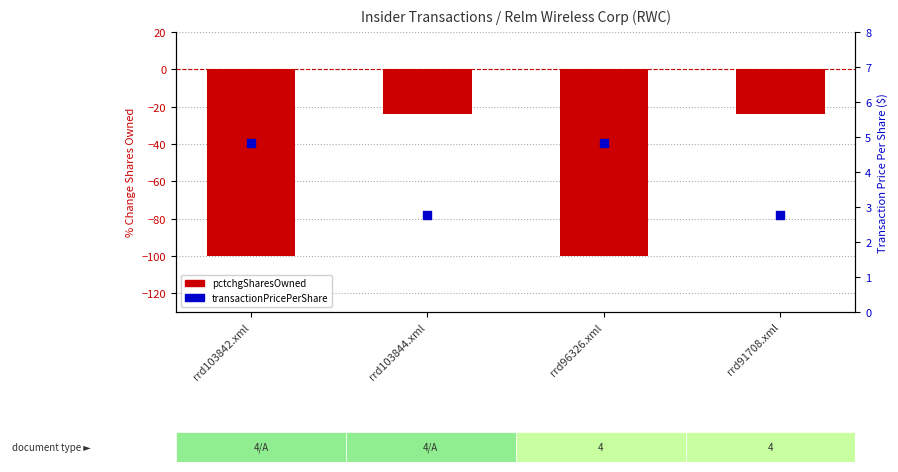

Which series has the widest spread of Y values?

pctchgSharesOwned